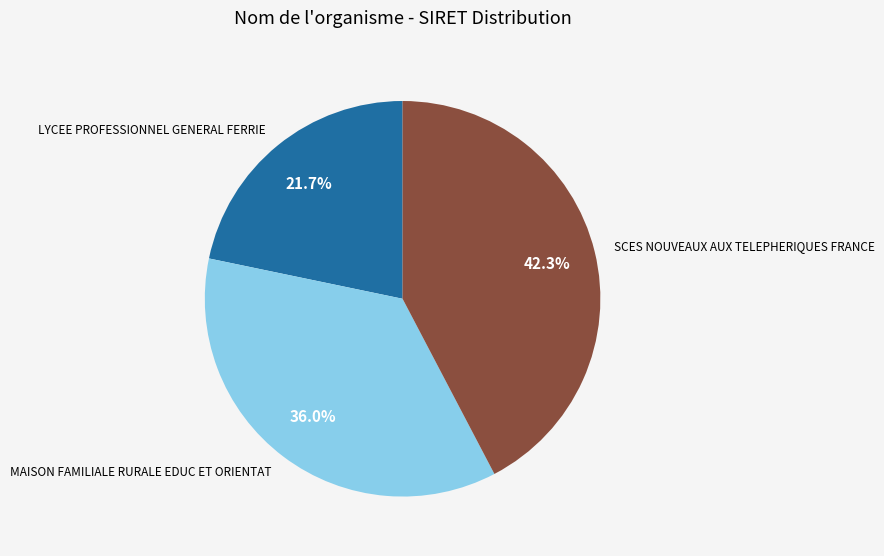

How many slices are in this pie chart?

3